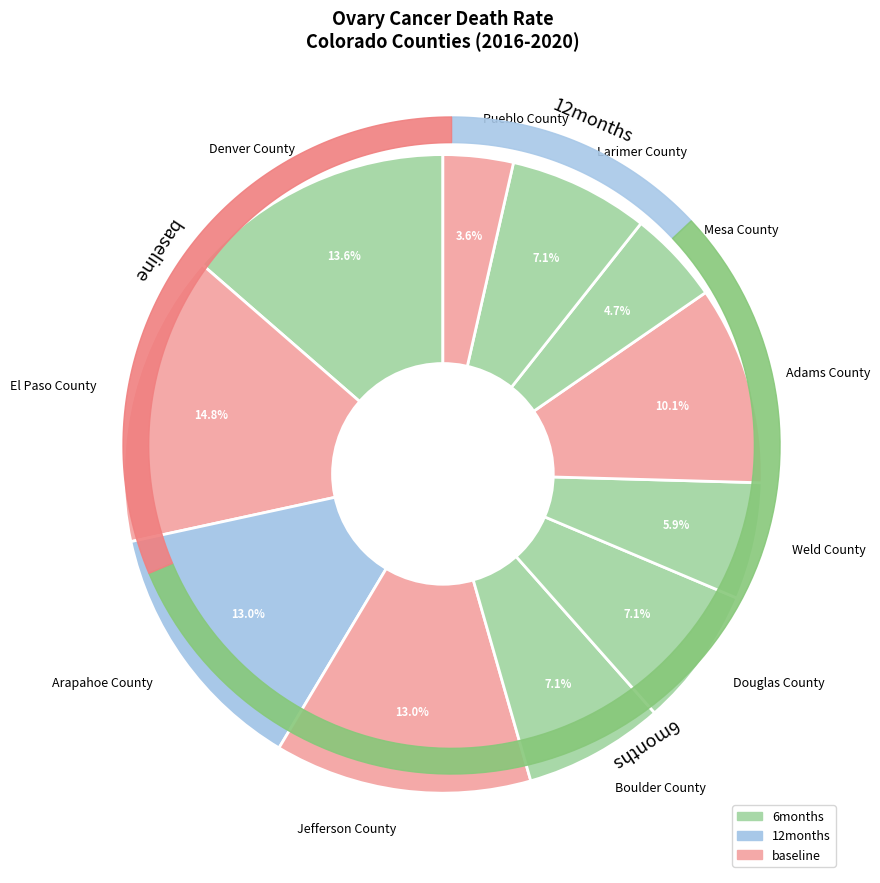

What percentage is the Adams County slice, to the nearest percent?

10%